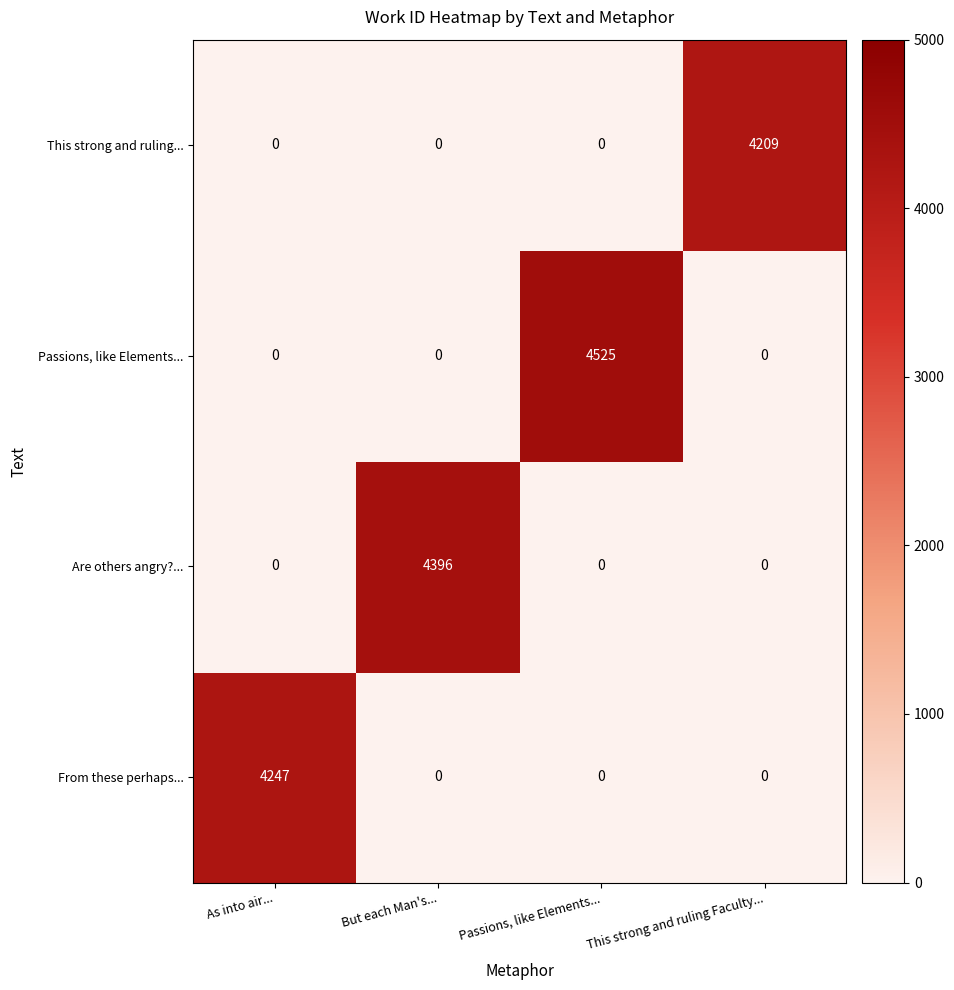

How many From these perhaps... values are between 0 and 4247?

4